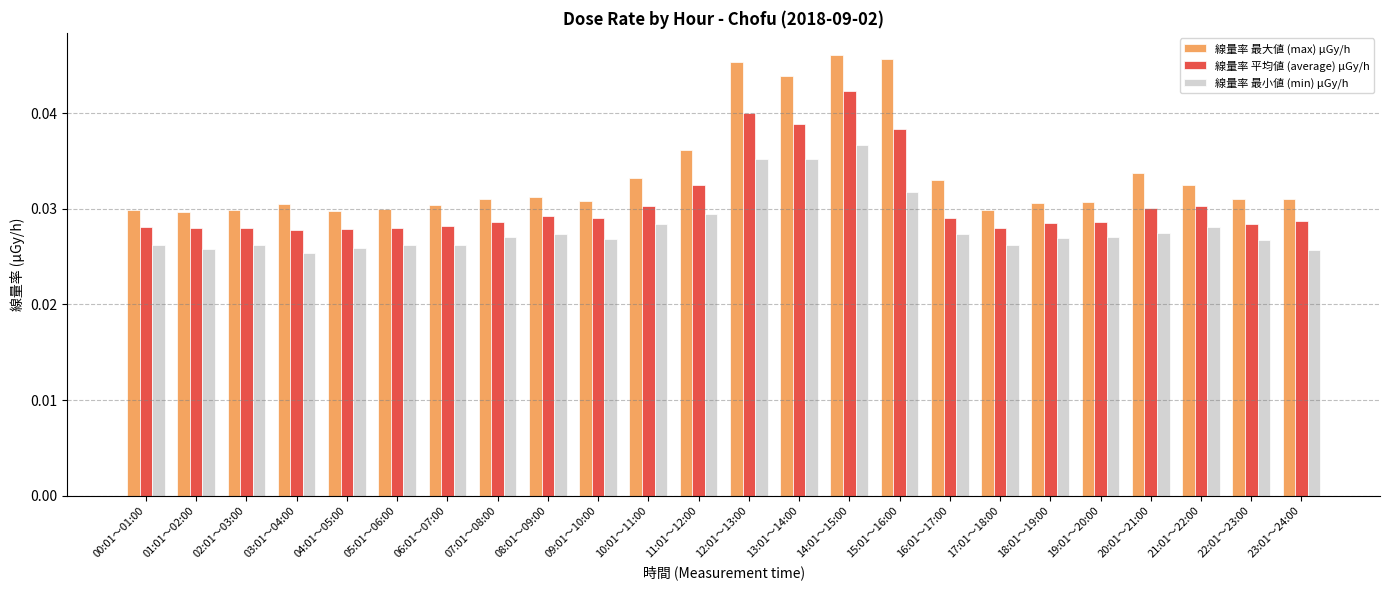

Rank the series at 09:01～10:00 from highest to lowest value.

線量率 最大値 (max) μGy/h, 線量率 平均値 (average) μGy/h, 線量率 最小値 (min) μGy/h